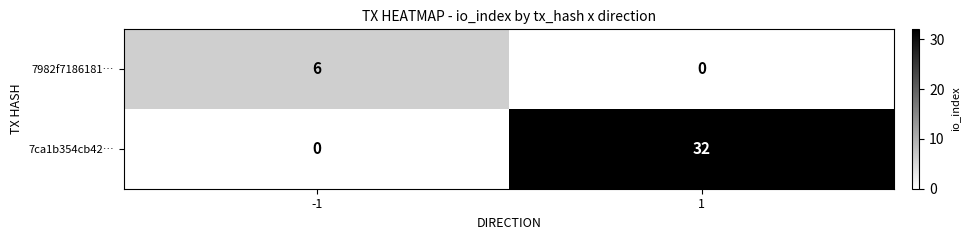

Is it true that 7982f7186181… equals 10 at -1?

False